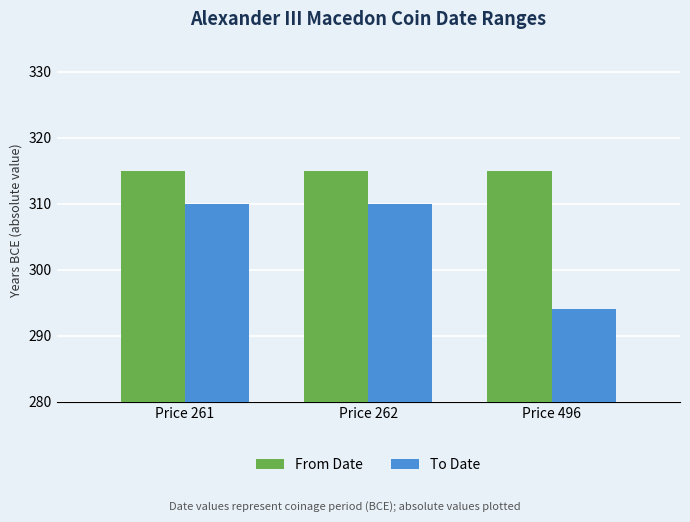

How many data points does each series have?

3